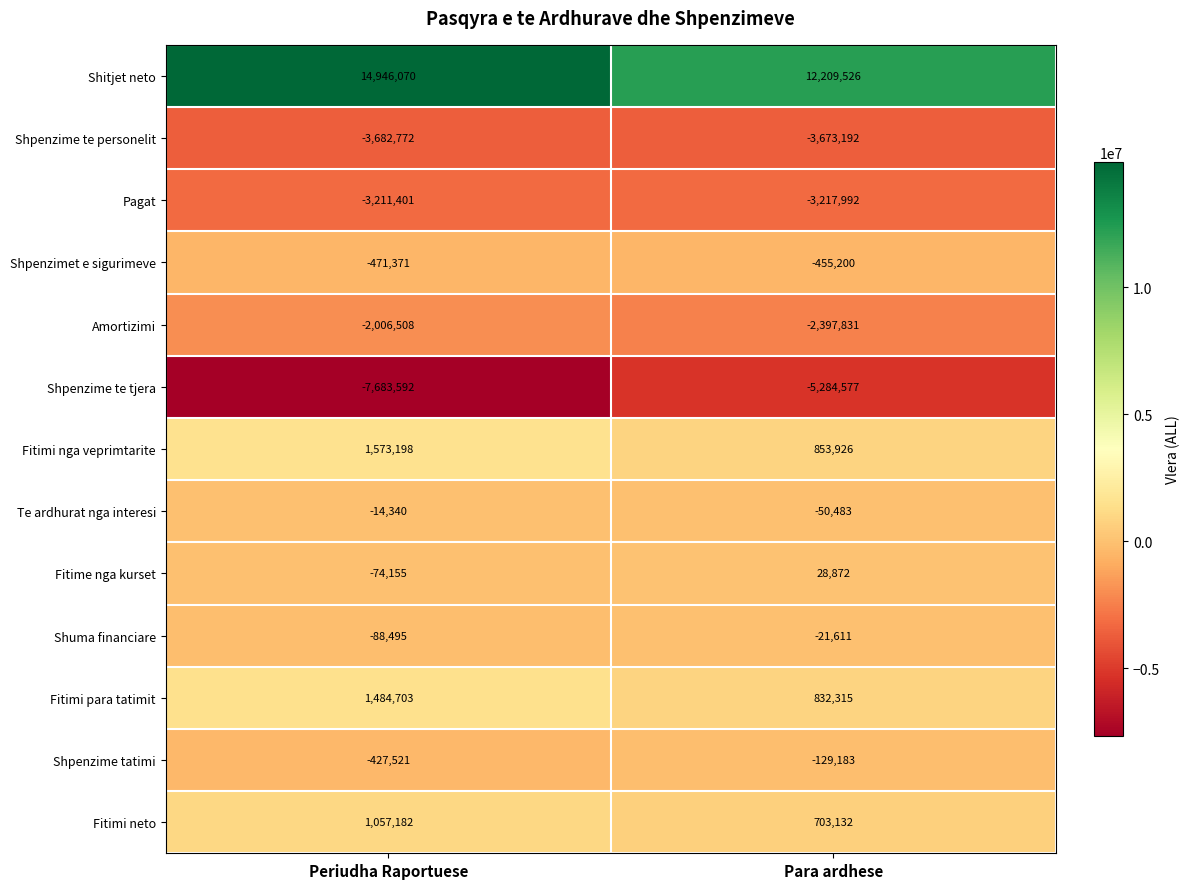

What is the sum of the Fitimi nga veprimtarite values at Para ardhese and Periudha Raportuese?

2427124